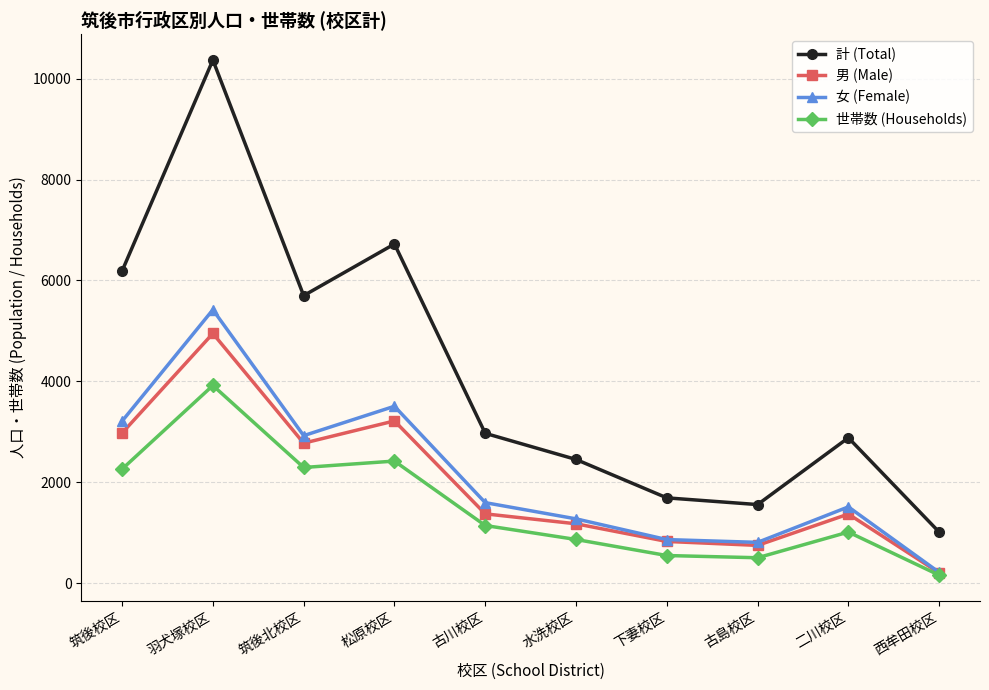

Between 筑後校区 and 古川校区, which series saw the biggest shift?

計 (Total)